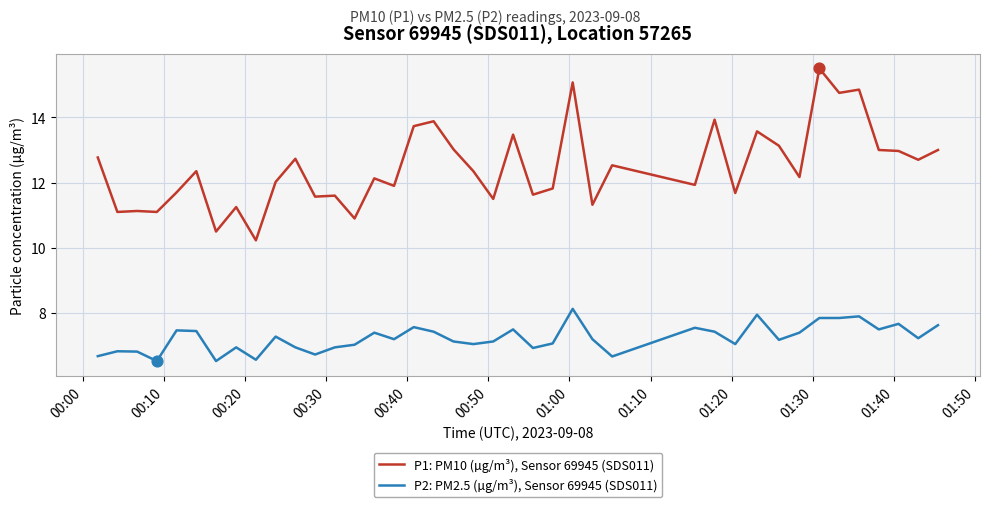

Which series has the widest spread of values?

P1: PM10 (µg/m³), Sensor 69945 (SDS011)